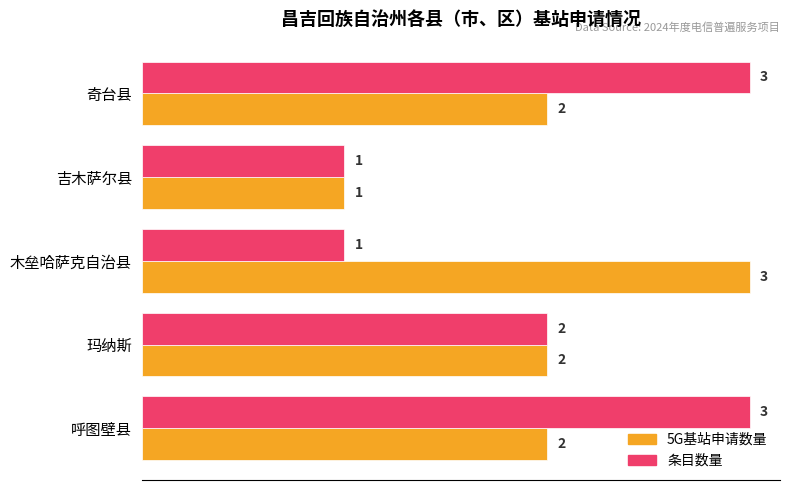

Which series changed the most between 呼图壁县 and 木垒哈萨克自治县?

条目数量